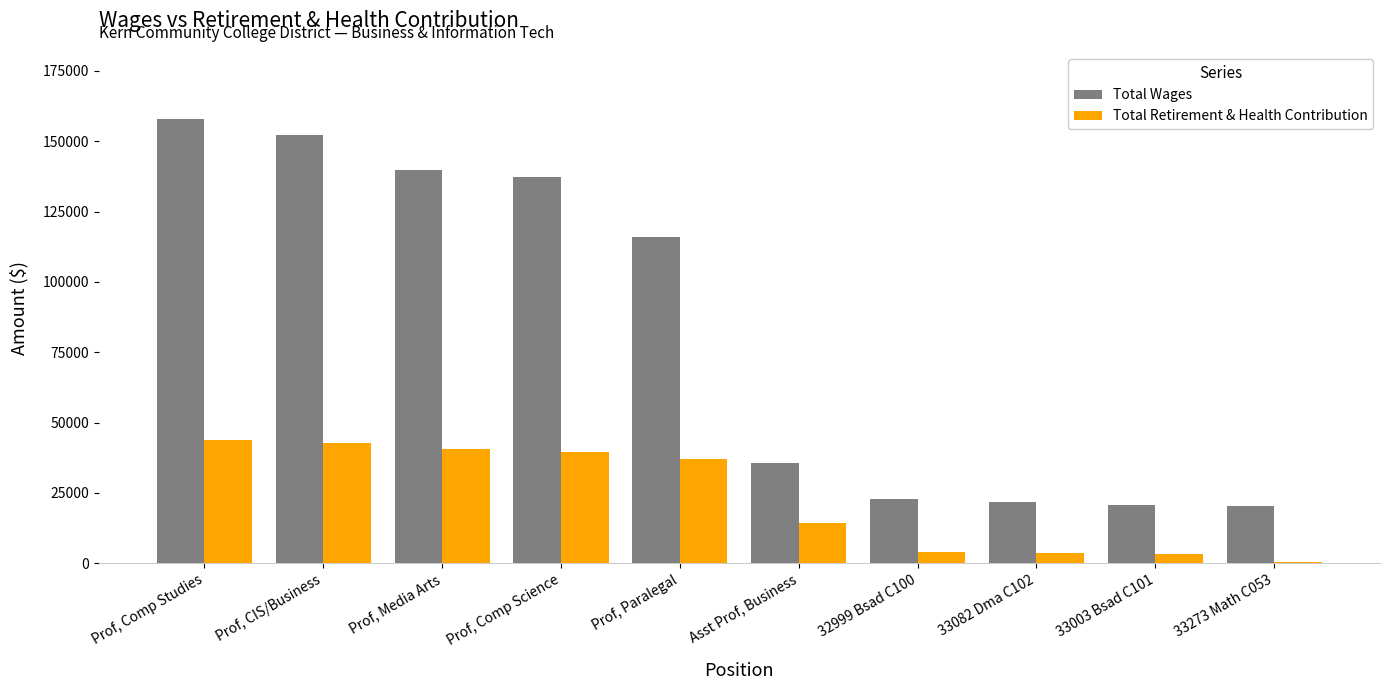

The Total Retirement & Health Contribution series shows 66118 at Prof, CIS/Business. True or false?

False